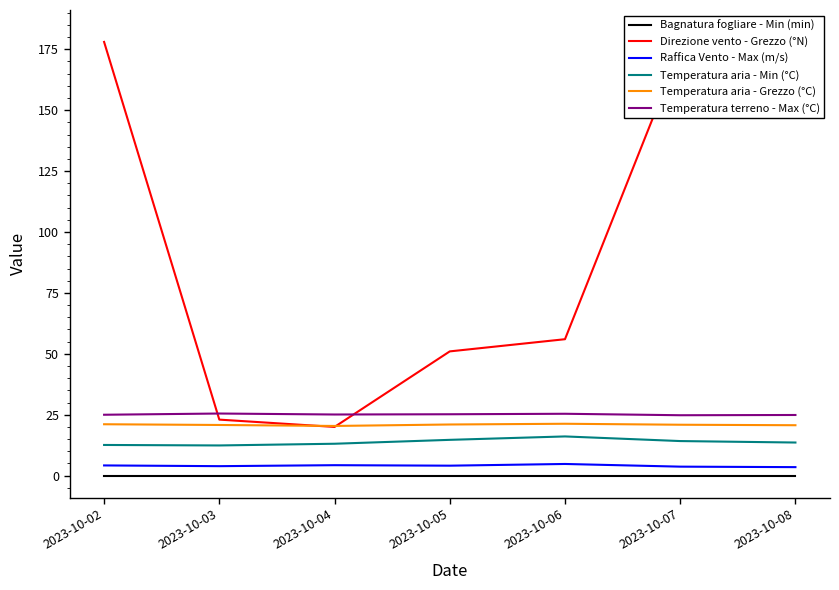

What is the sum of all Temperatura terreno - Max (°C) values?

175.9